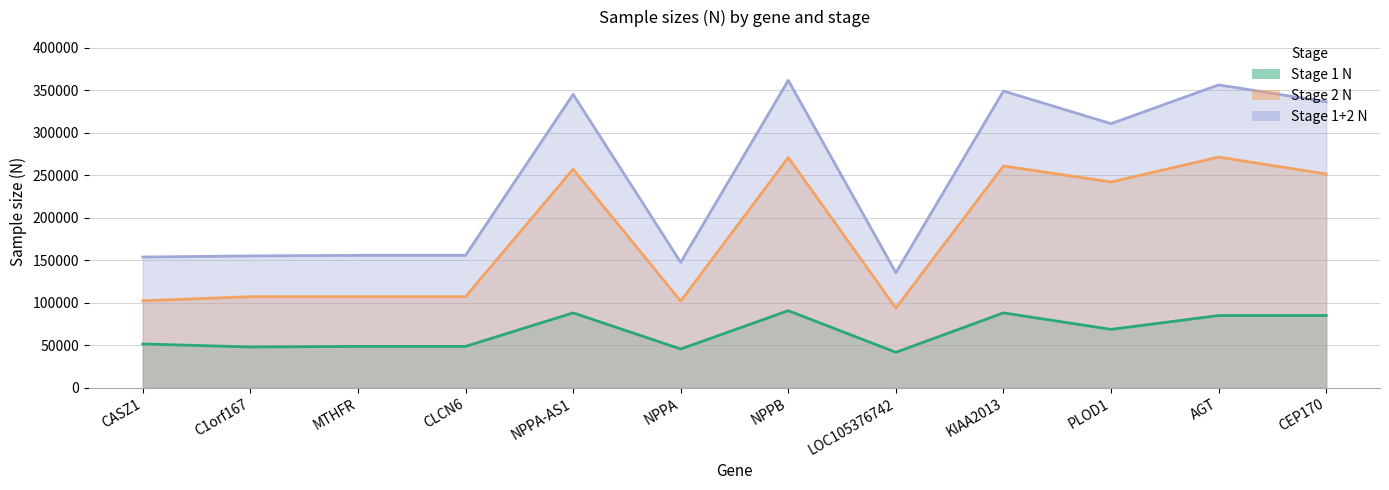

Which series has the largest total across all categories?

Stage 1+2 N